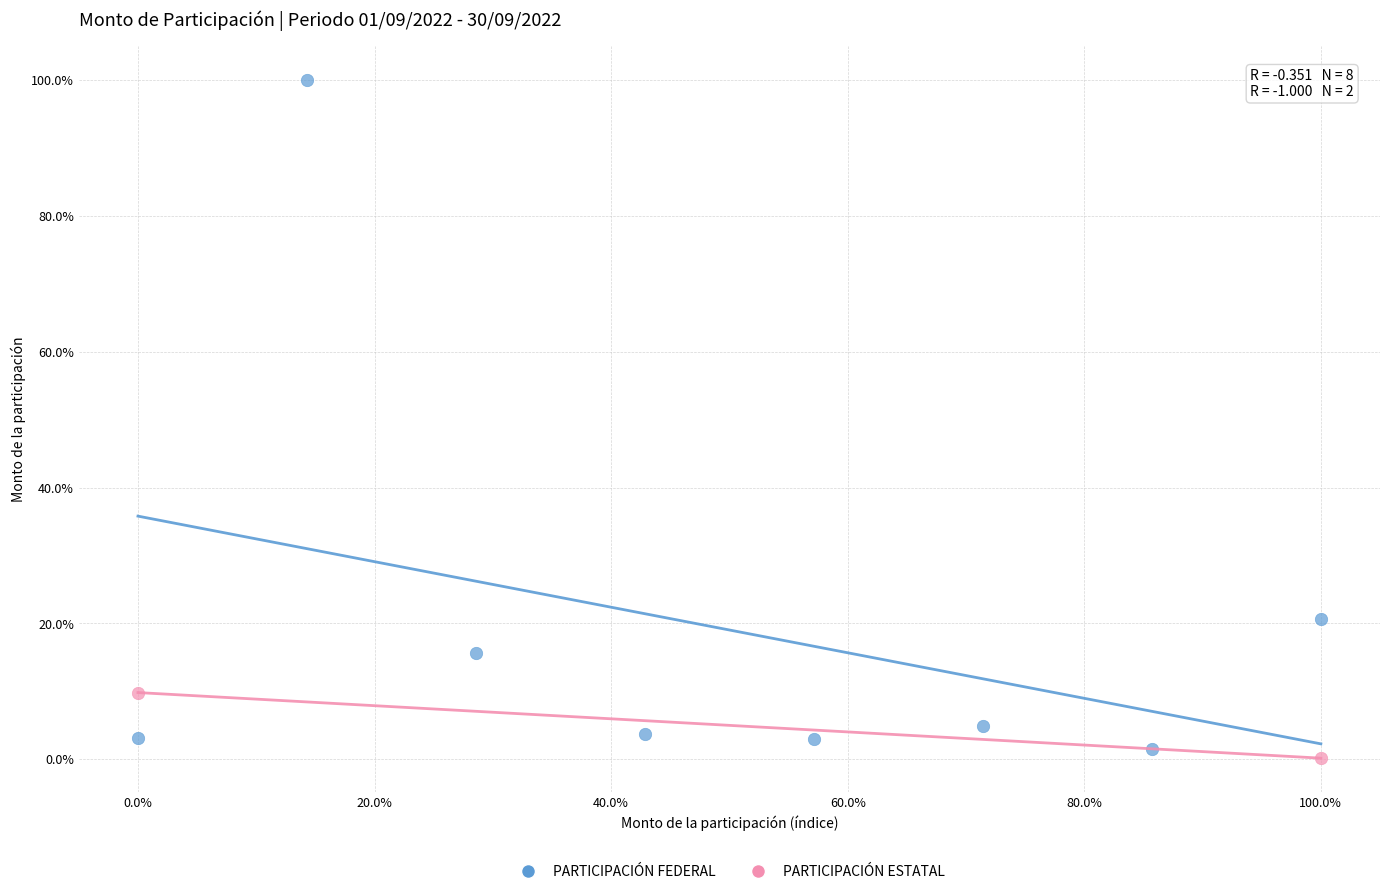

What are all the series names shown in the legend?

PARTICIPACIÓN FEDERAL, PARTICIPACIÓN ESTATAL